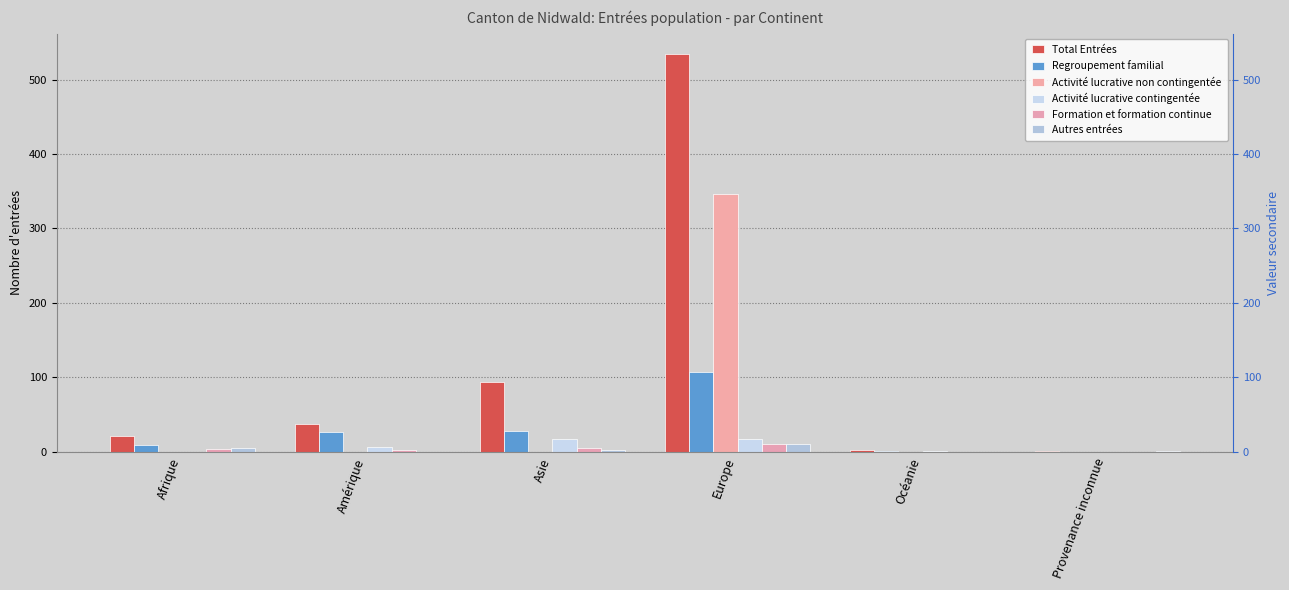

Is it true that Activité lucrative non contingentée equals -168 at Provenance inconnue?

False